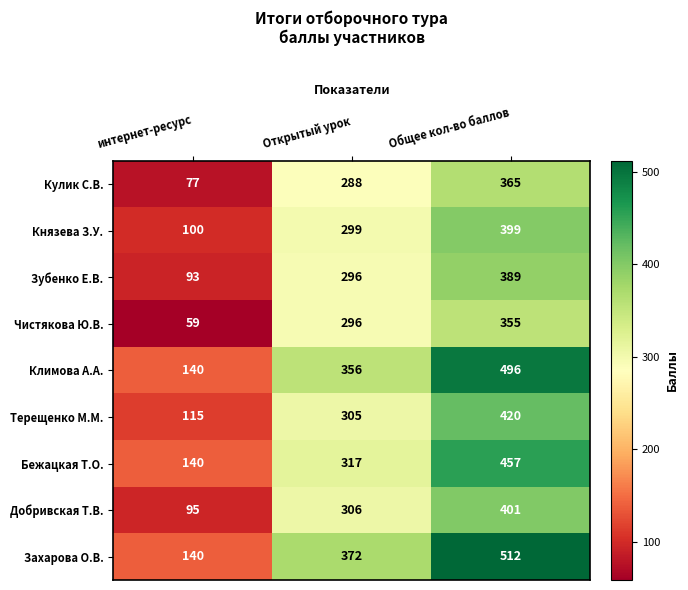

Count the Терещенко М.М. values in the range 115 to 420.

3